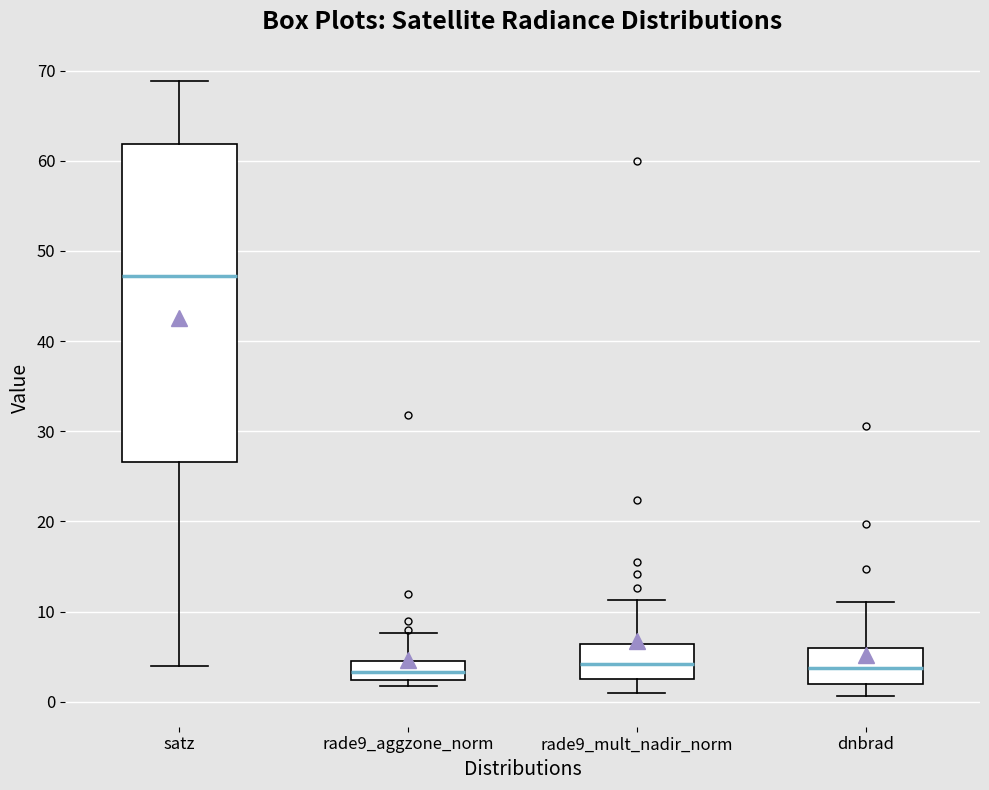

Where does the lower whisker of the box for dnbrad end on the y-axis? The values are not printed on the chart, so give them approximately, as read against the axis.

1